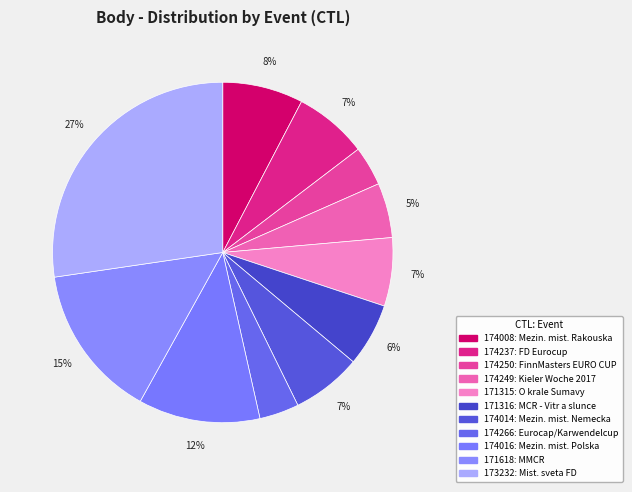

To the nearest percent, what percentage of the pie is 171315?

7%